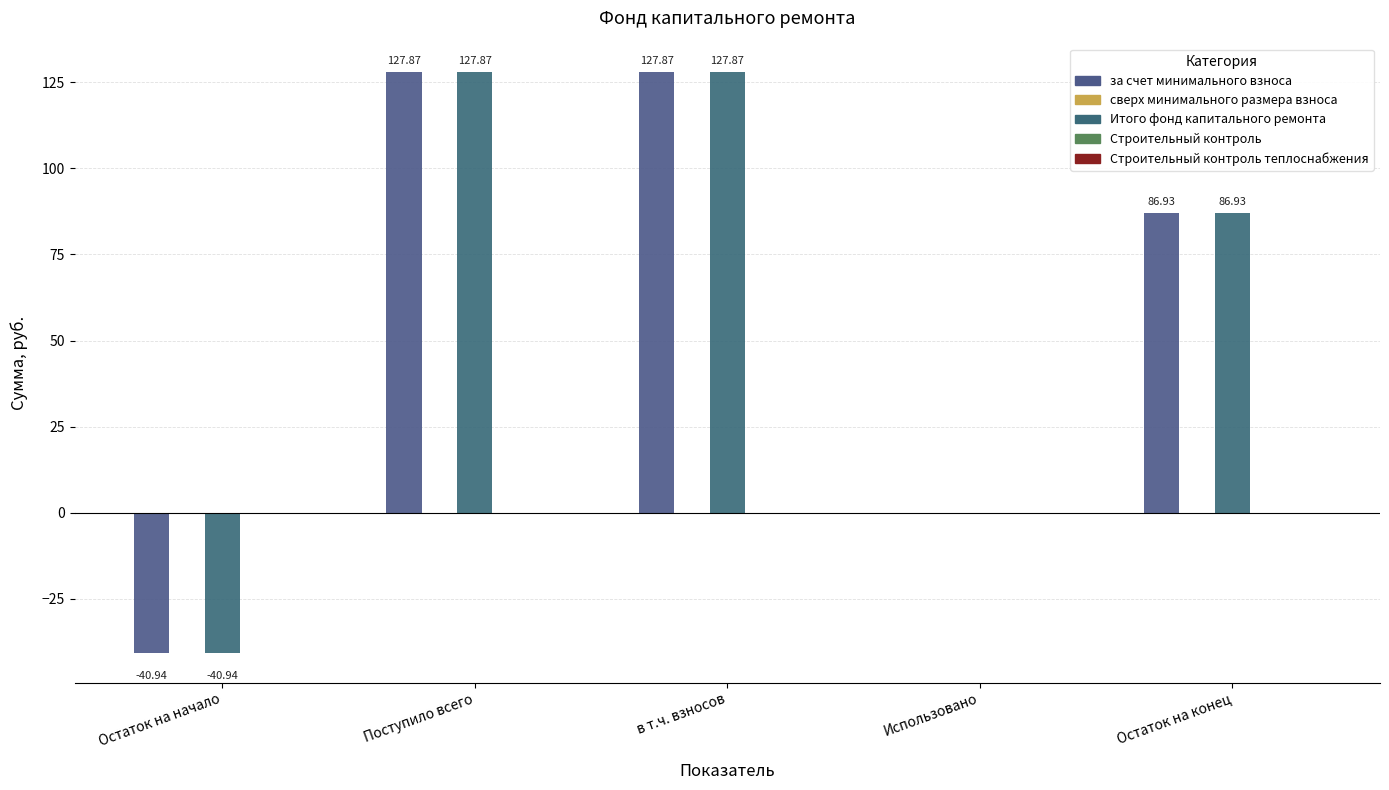

At which label does Итого фонд капитального ремонта first exceed 86?

Поступило всего